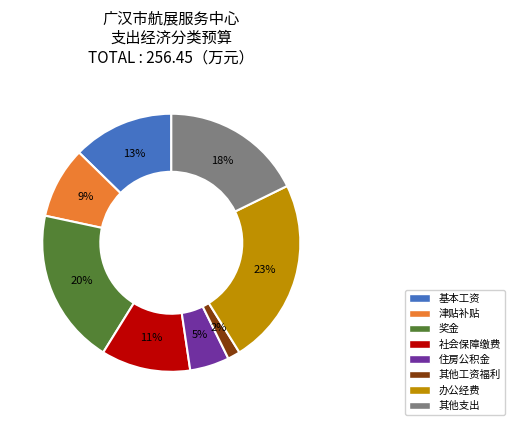

To the nearest percent, what portion does 其他工资福利 represent?

2%